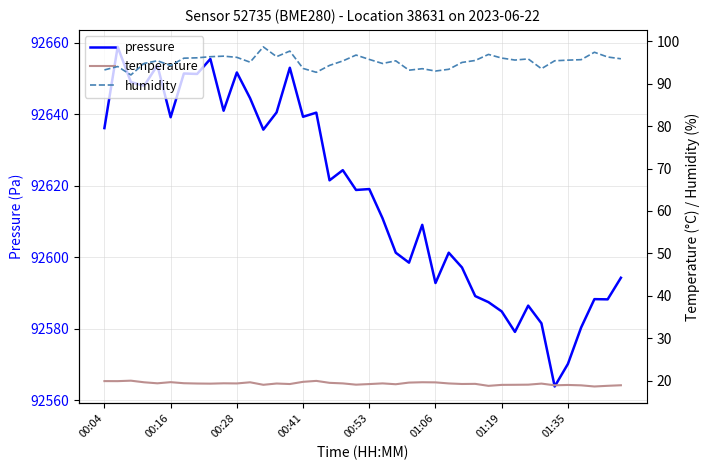

What is the maximum value for pressure?

92658.8